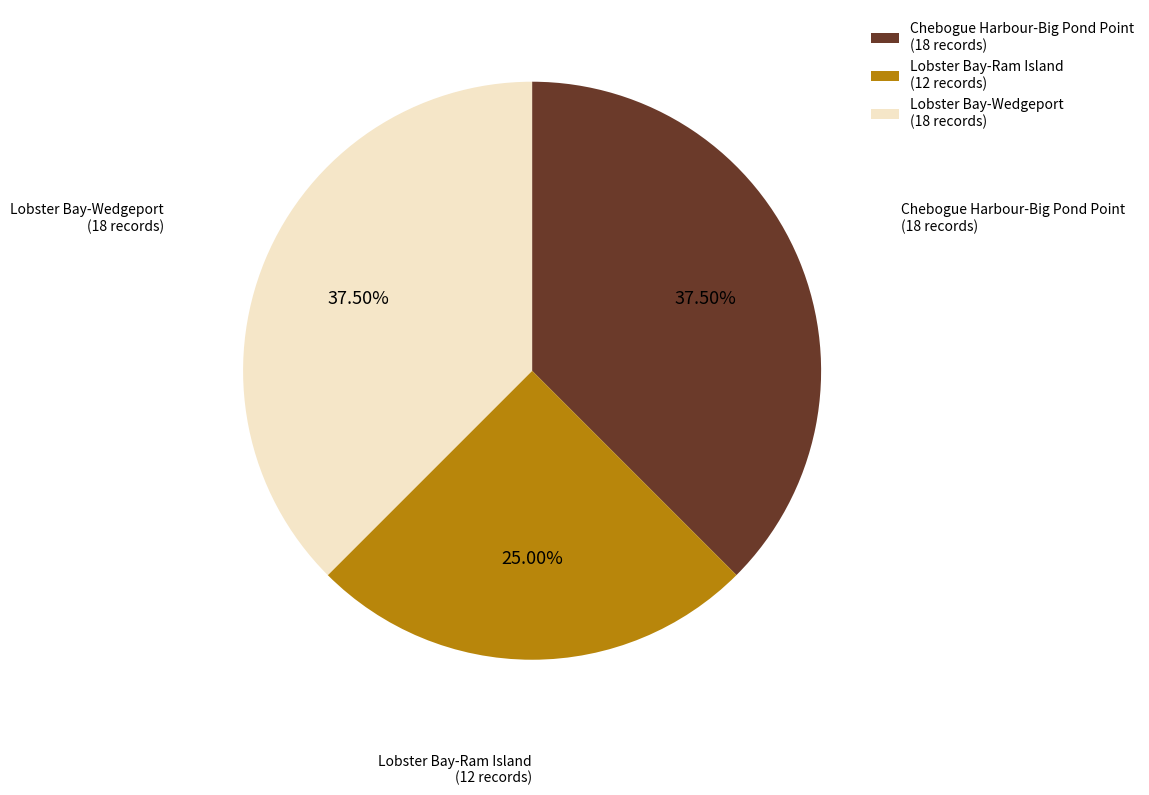

Does Lobster Bay-Ram Island account for over 50% of the chart?

No